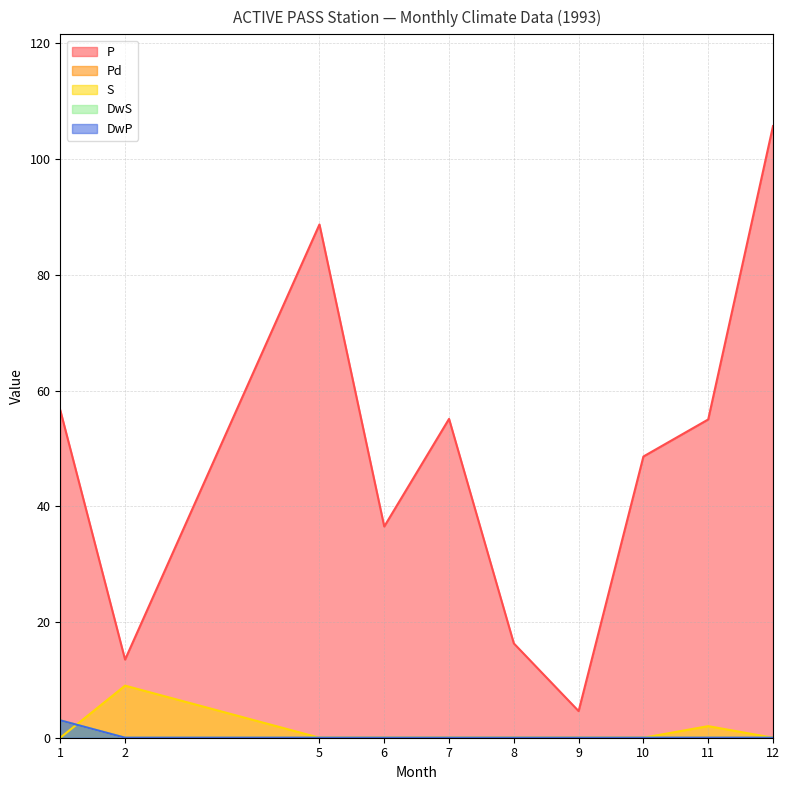

The P series shows 13.5 at 2. True or false?

True